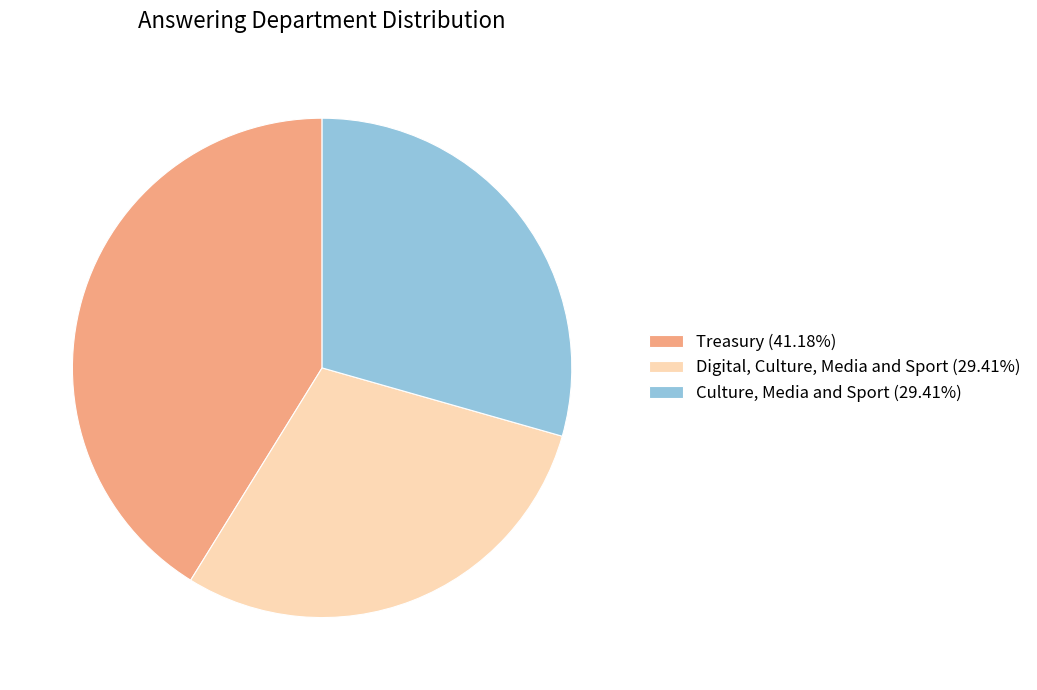

Do Digital, Culture, Media and Sport (29.41%) and Treasury (41.18%) together represent more than half of the pie?

Yes